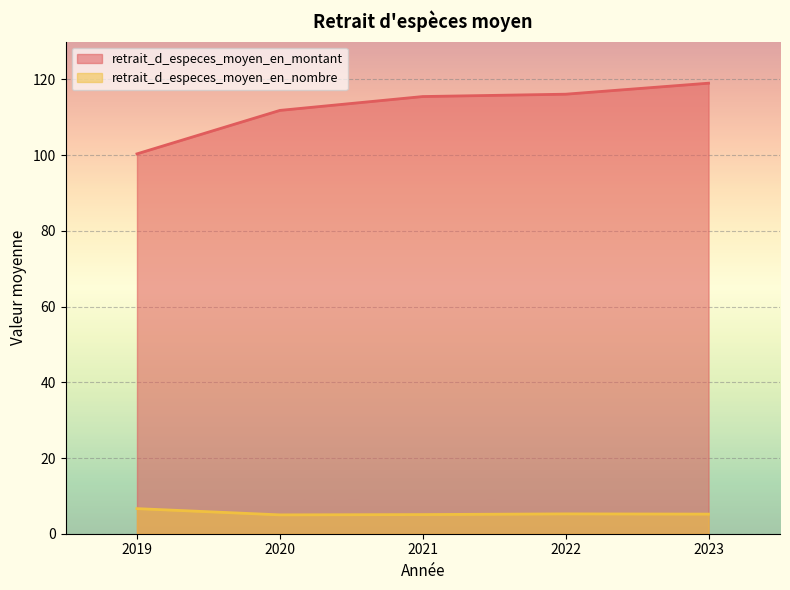

The value of retrait_d_especes_moyen_en_montant at 2021 is 115.5. True or false?

True